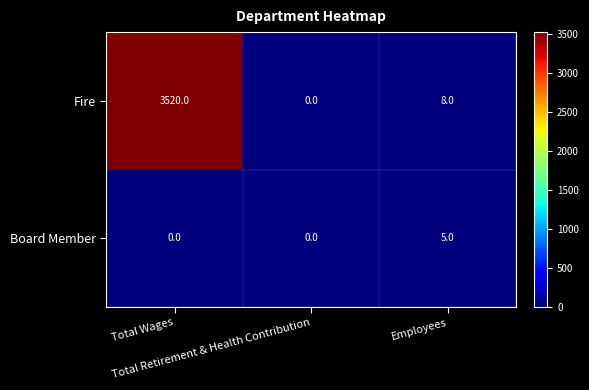

Rank the series by their maximum value, from highest to lowest.

Fire, Board Member